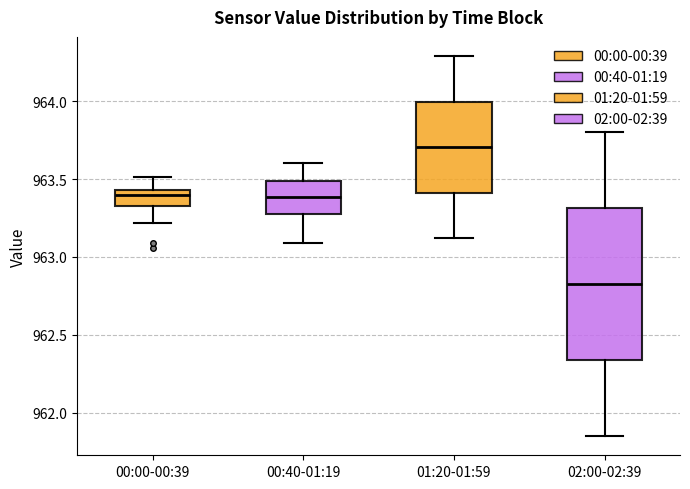

Which box has the highest median line?

01:20-01:59